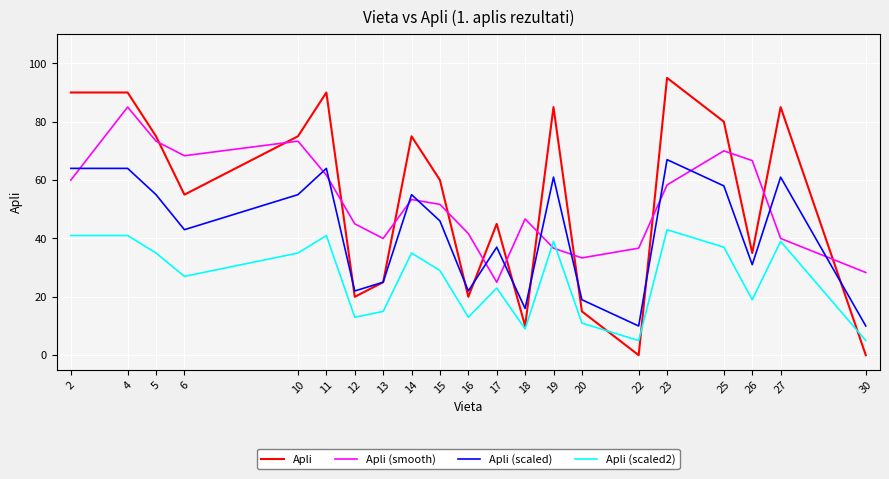

Where do Apli (smooth) and Apli (scaled2) first cross each other?

18 and 19